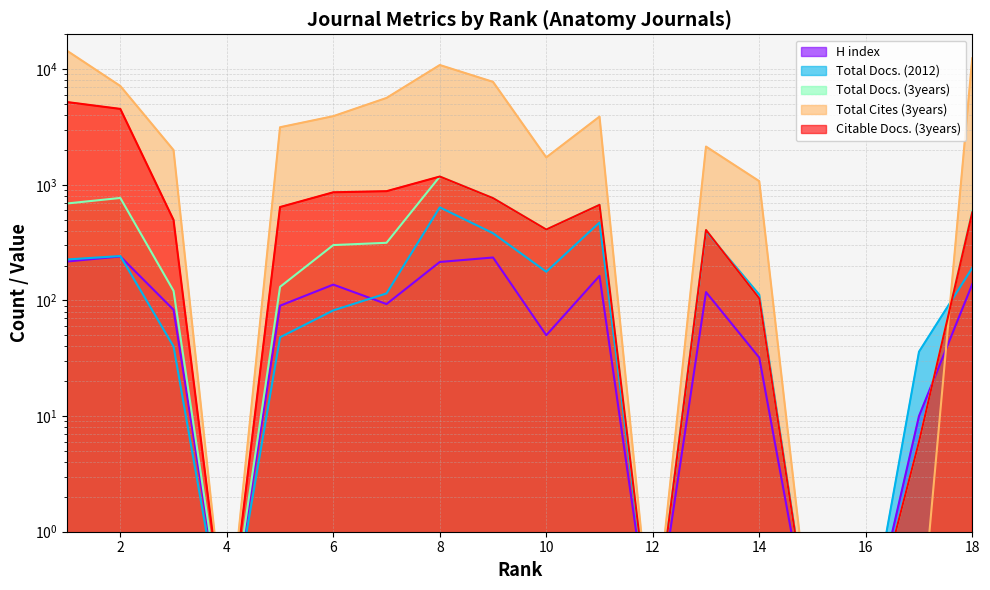

What is the difference between the Total Docs. (2012) values at 15 and 10?

176.9